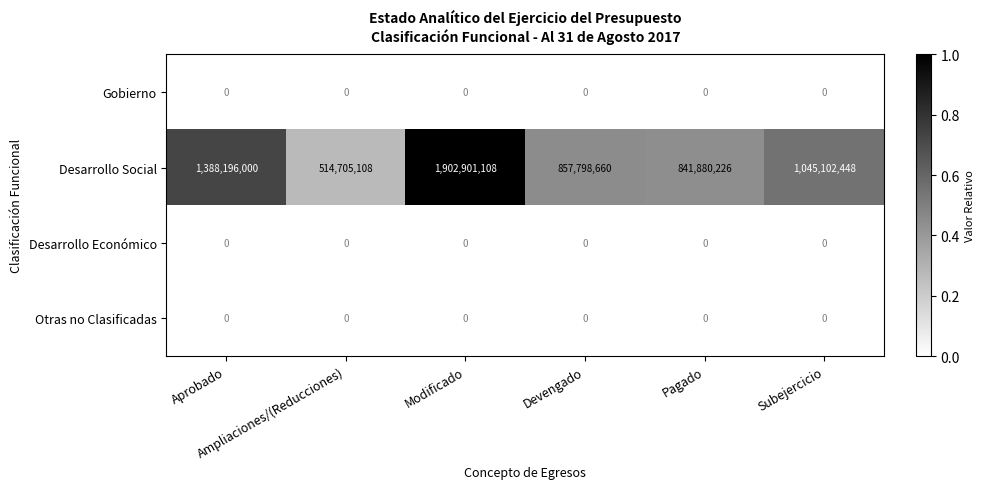

Which series has the largest range (max minus min)?

Desarrollo Social